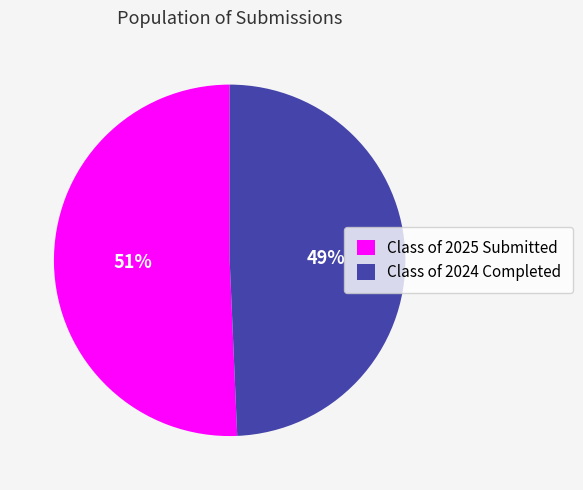

True or false: Class of 2025 Submitted accounts for 51% of the total.

True